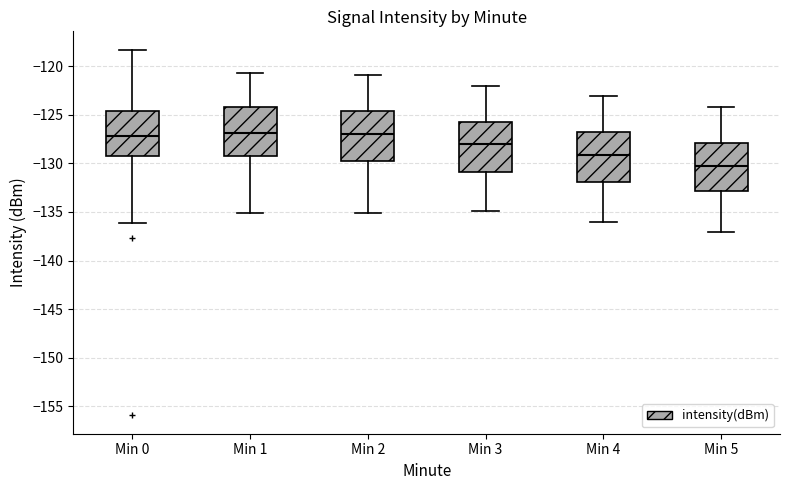

Reading left to right, read every box against the y-axis: the position of its median line, the range the box covers, and the ends of its whiskers. The values are not printed on the chart, so give them approximately, as read against the axis.

Min 0: median -127.0, box -129.5 to -124.5, whiskers -136.0 to -118.5
Min 1: median -127.0, box -129.0 to -124.0, whiskers -135.0 to -120.5
Min 2: median -127.0, box -129.5 to -124.5, whiskers -135.0 to -121.0
Min 3: median -128.0, box -131.0 to -125.5, whiskers -135.0 to -122.0
Min 4: median -129.0, box -132.0 to -127.0, whiskers -136.0 to -123.0
Min 5: median -130.0, box -133.0 to -128.0, whiskers -137.0 to -124.0